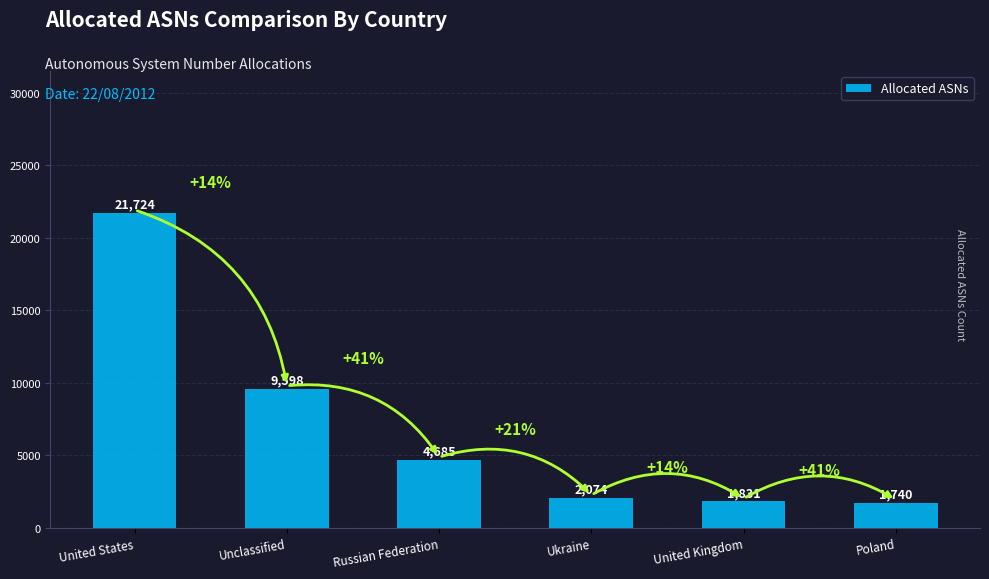

At which category does the chart reach its minimum across all series?

Poland